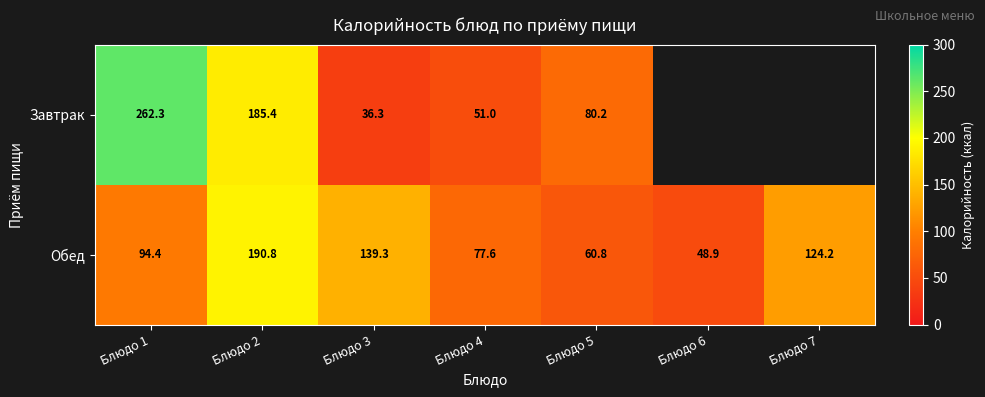

Between Блюдо 2 and Блюдо 4, which series saw the biggest shift?

Завтрак